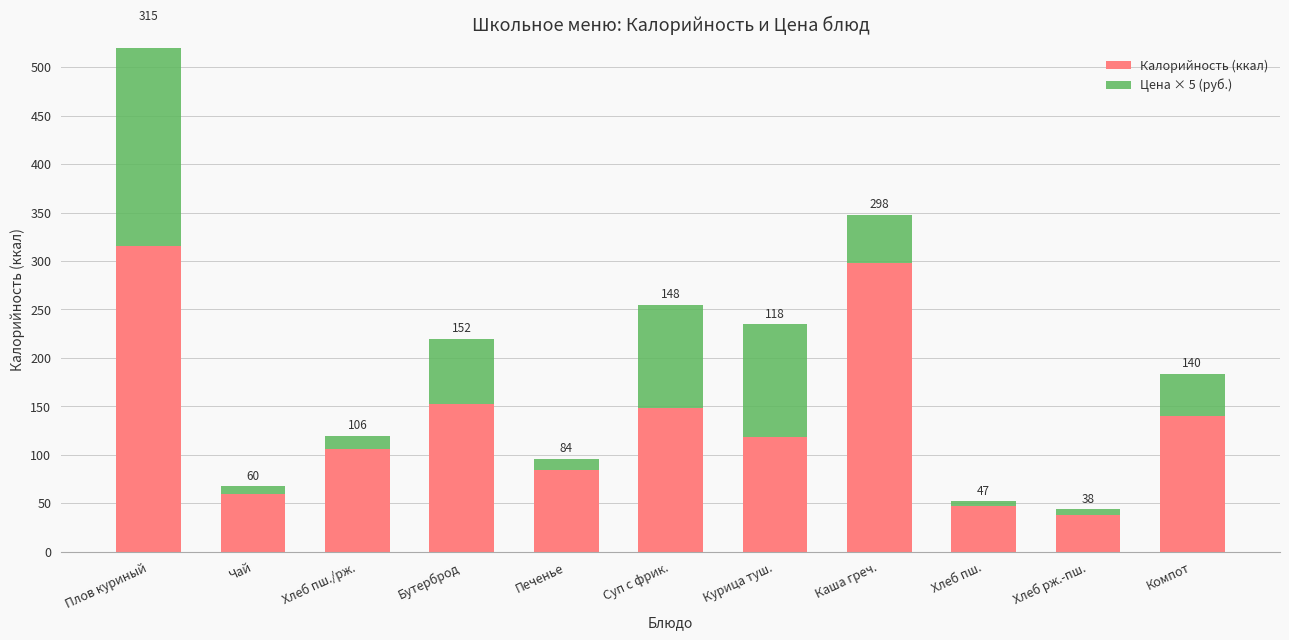

Which series changed the most between Чай and Суп с фрик.?

Цена × 5 (руб.)